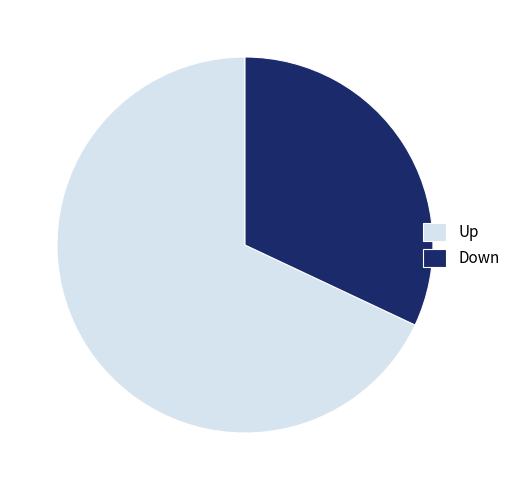

Do Down and Up together represent more than half of the pie?

Yes